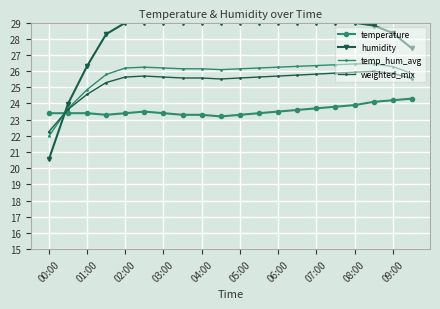

What are all the series names shown in the legend?

temperature, humidity, temp_hum_avg, weighted_mix